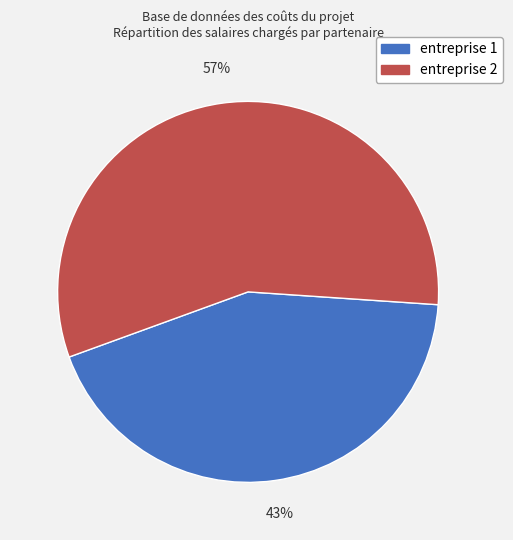

What percentage is the entreprise 1 slice, to the nearest percent?

43%